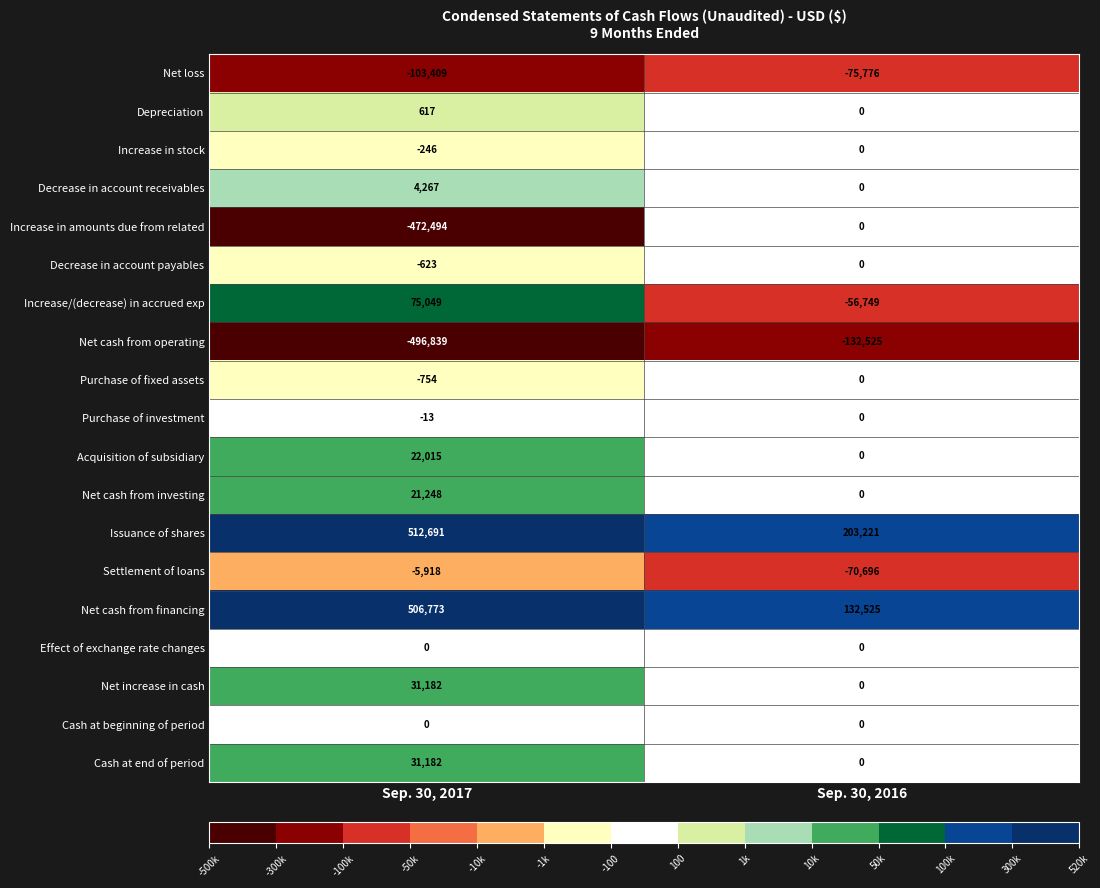

The value of Purchase of fixed assets at Sep. 30, 2017 is -754. True or false?

True